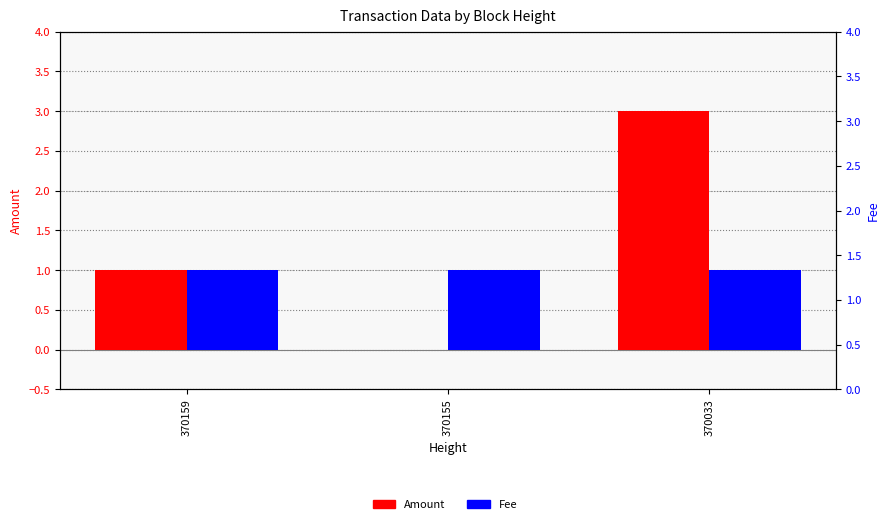

Reading left to right, what are all the values shown in this chart?

Amount: 370159=1	370155=0	370033=3
Fee: 370159=1	370155=1	370033=1